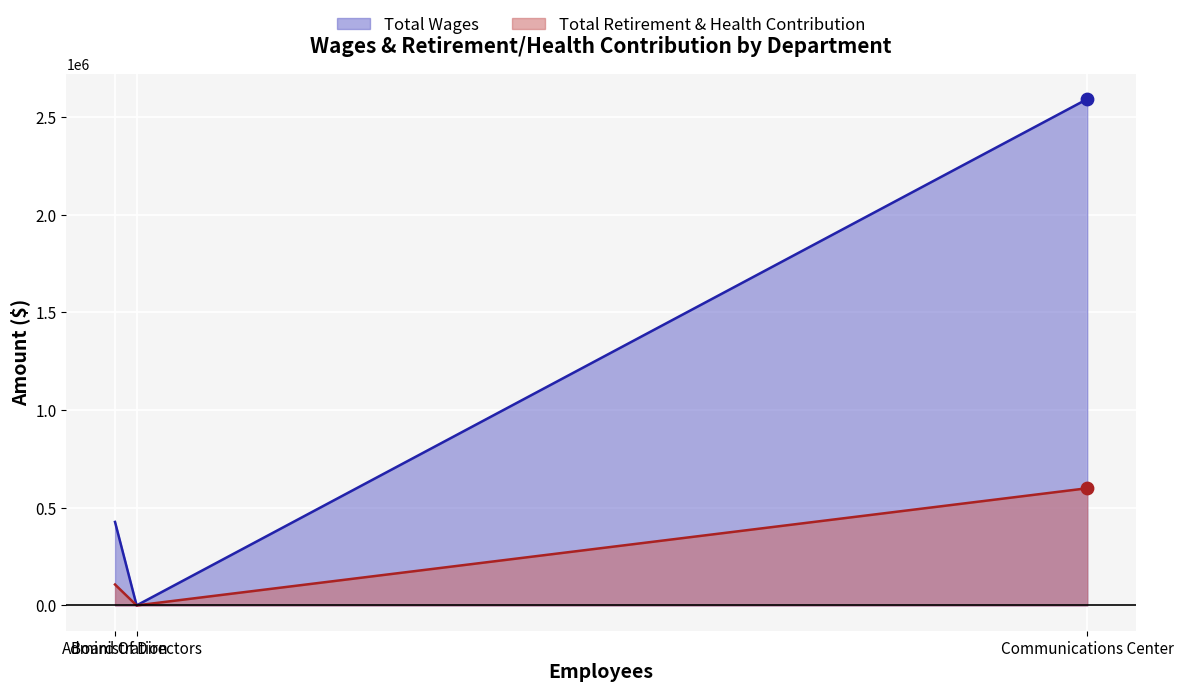

At how many categories does at least one series exceed 202?

2